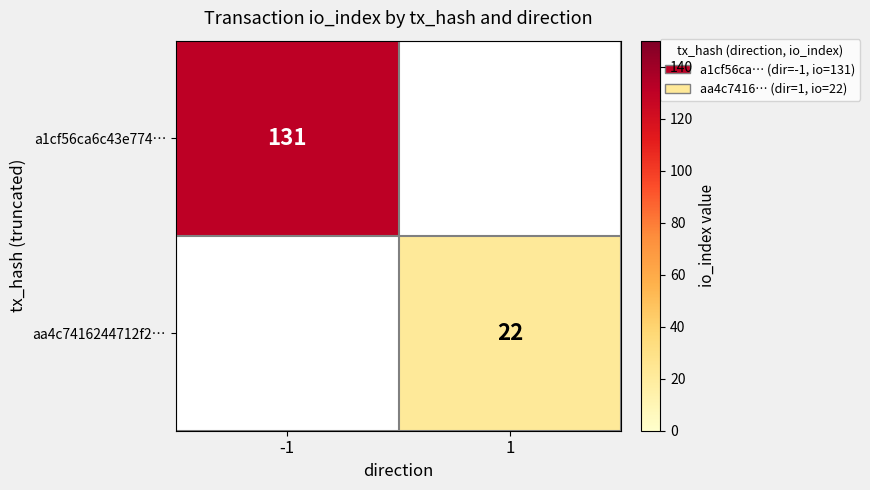

True or false: a1cf56ca6c43e774… has a value of 77 at -1.

False